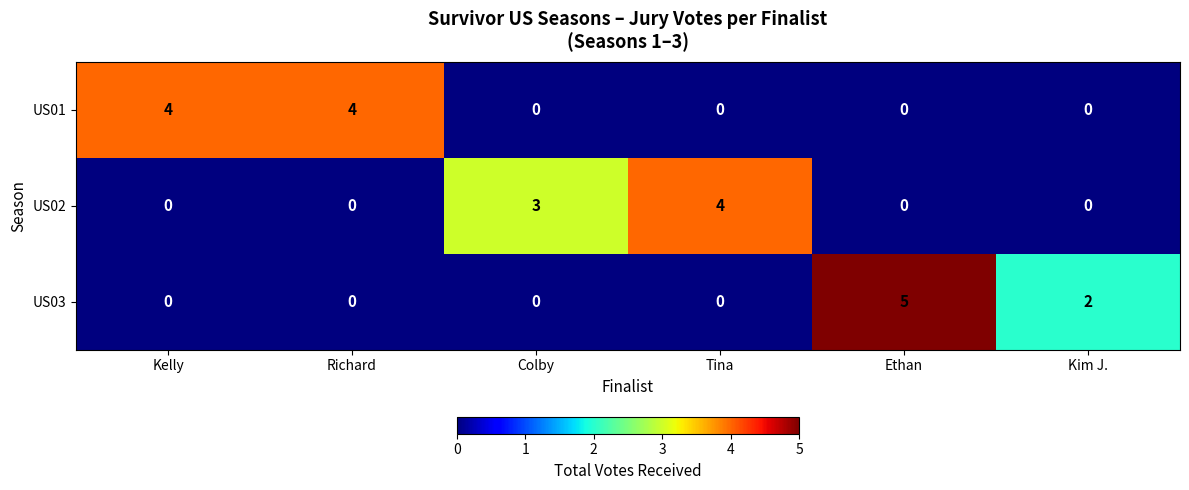

Which series has the largest range (max minus min)?

US03